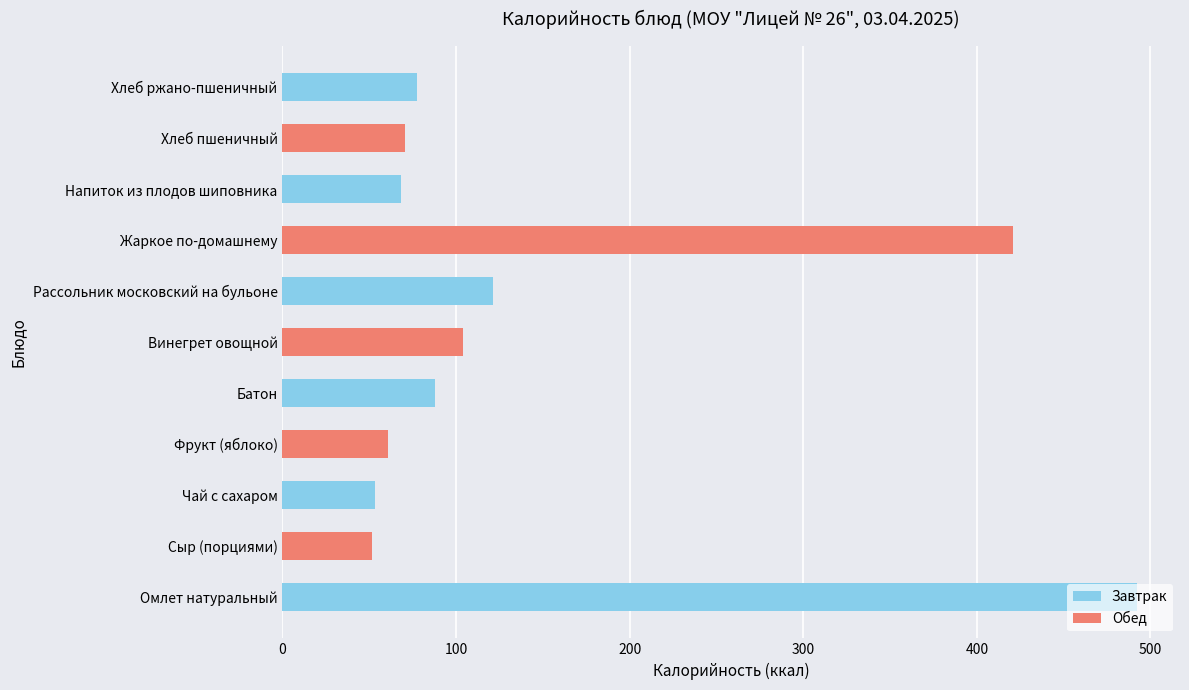

What is the difference between the maximum and minimum values?

440.8